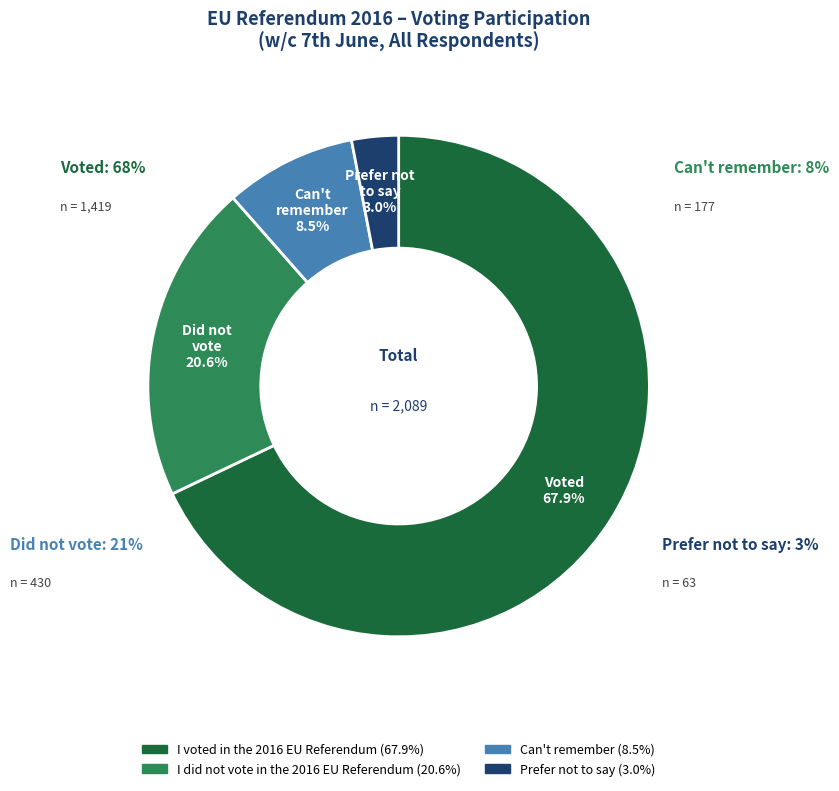

True or false: I voted in the 2016 EU Referendum accounts for 57% of the total.

False